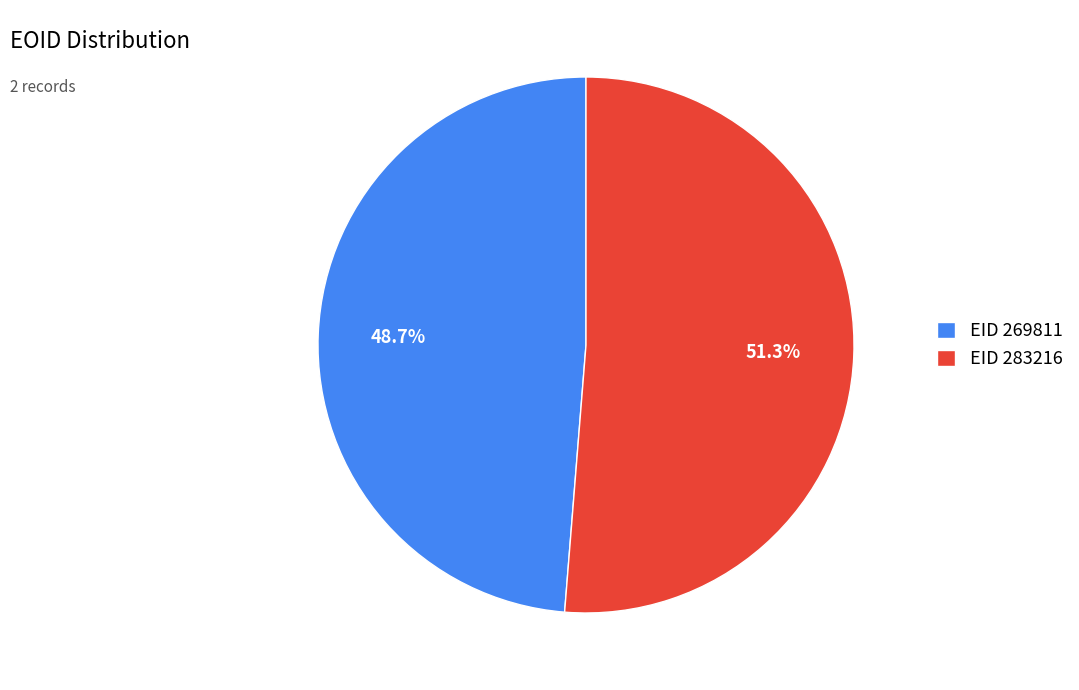

What is the majority slice?

EID 283216